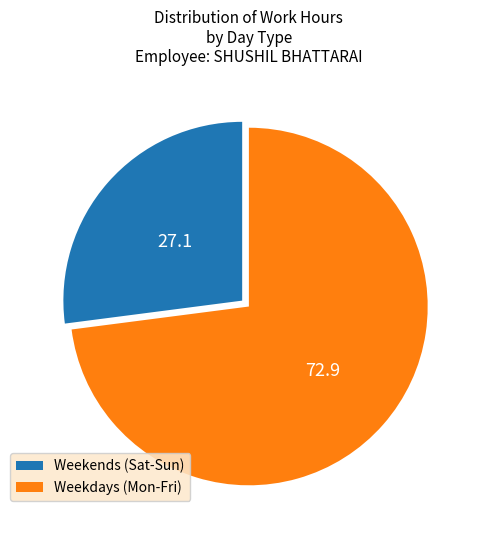

Which category has the biggest portion of the pie?

Weekdays (Mon-Fri)